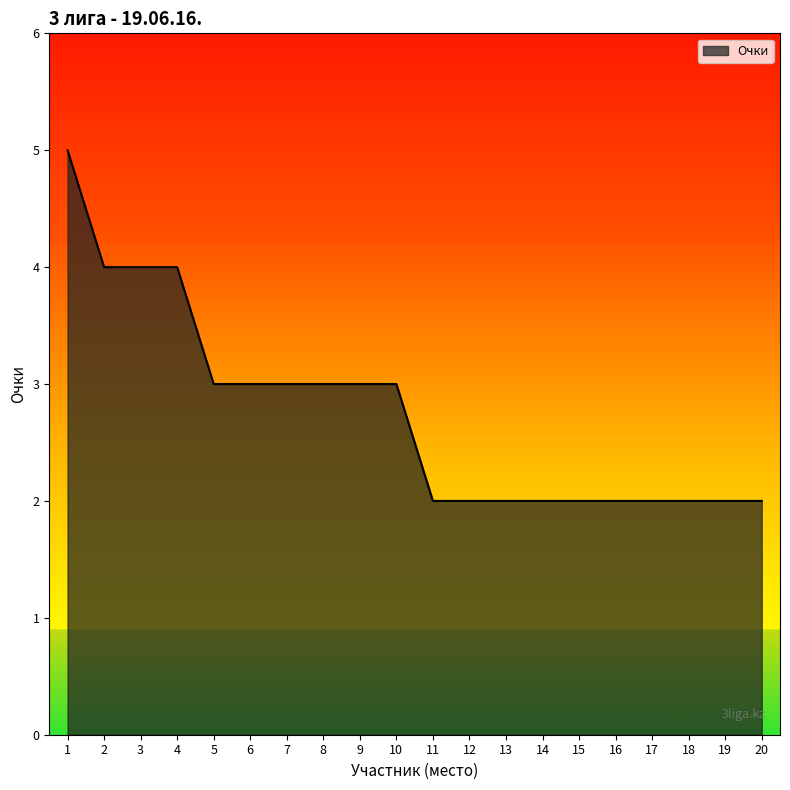

What value does the data have at 9?

3